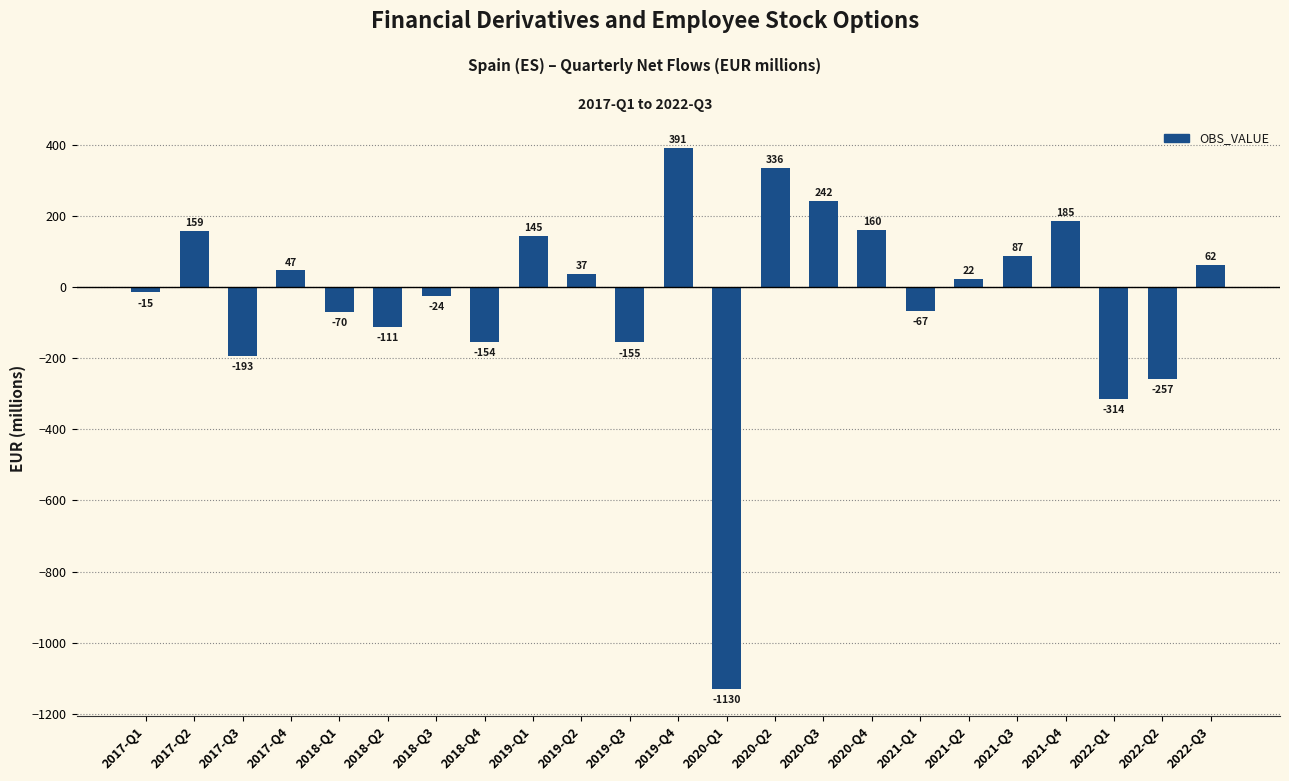

The chart shows a value of 87 at 2021-Q3. True or false?

True